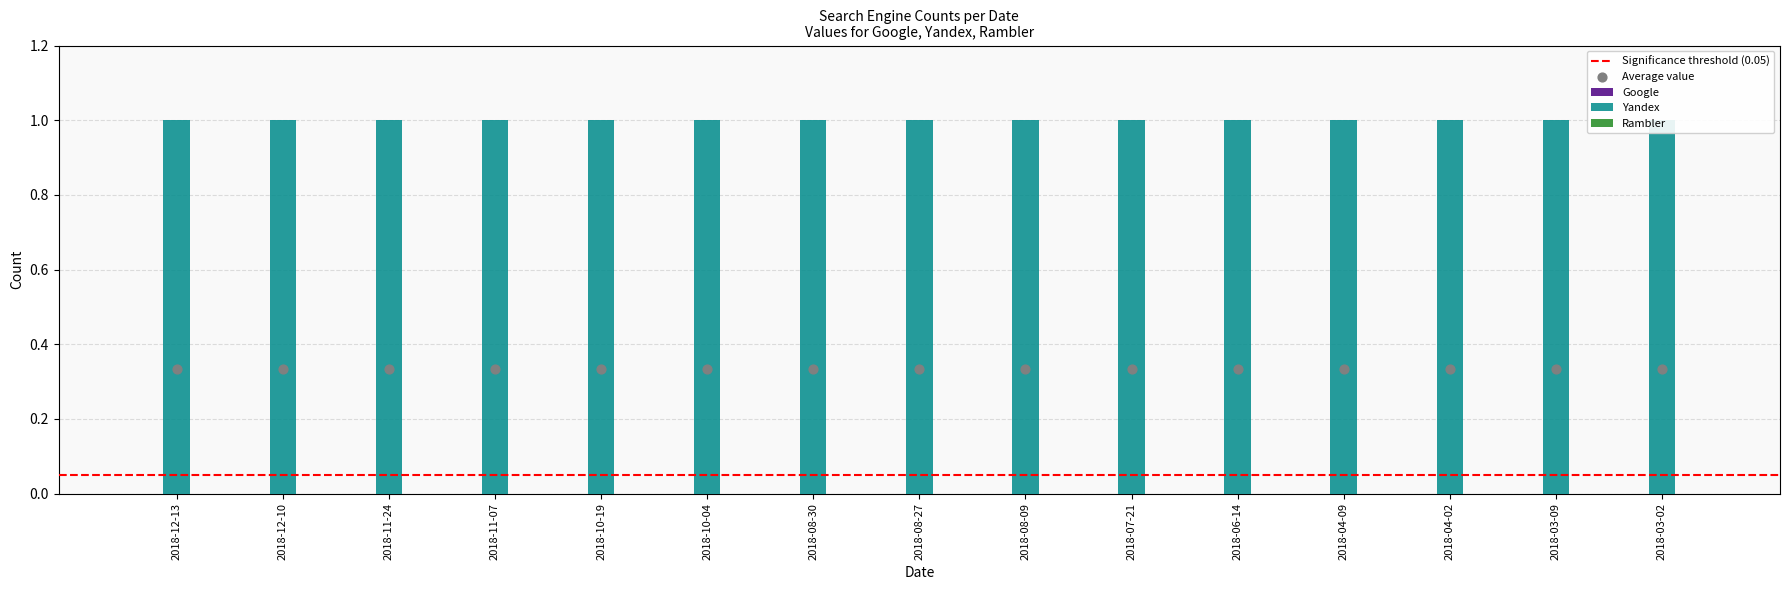

Which series reaches the maximum Y coordinate?

Yandex